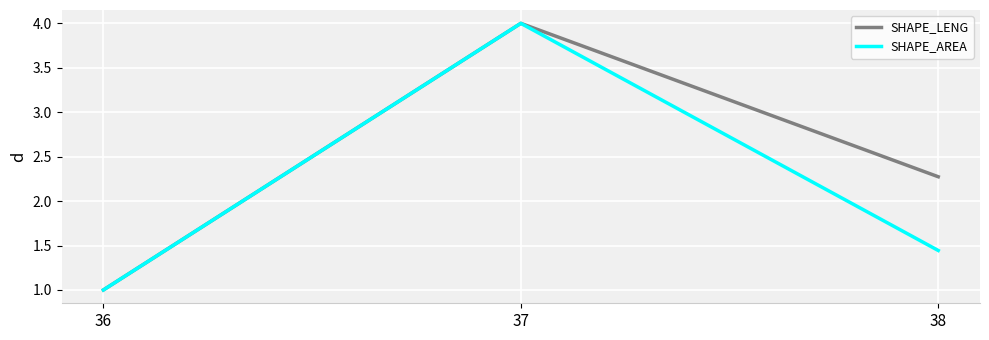

At which label does SHAPE_LENG reach its minimum?

36